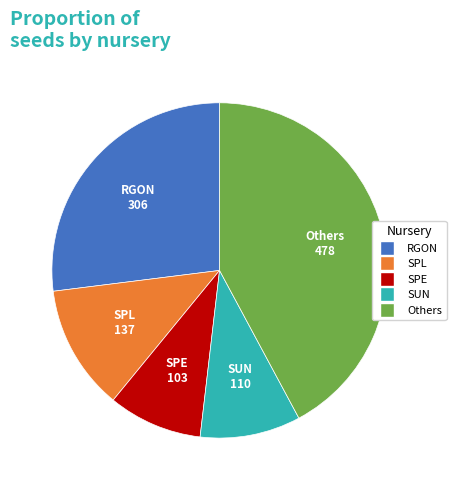

Is there any slice that represents more than half of the pie?

No